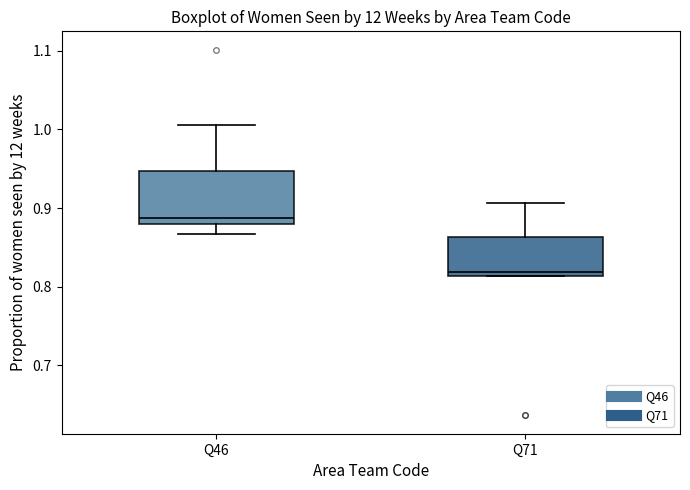

Which box's median line is the highest?

Q46